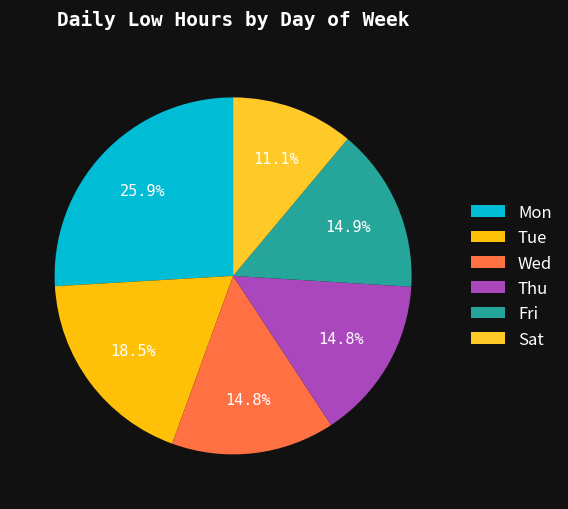

Which slice is the smallest?

Sat